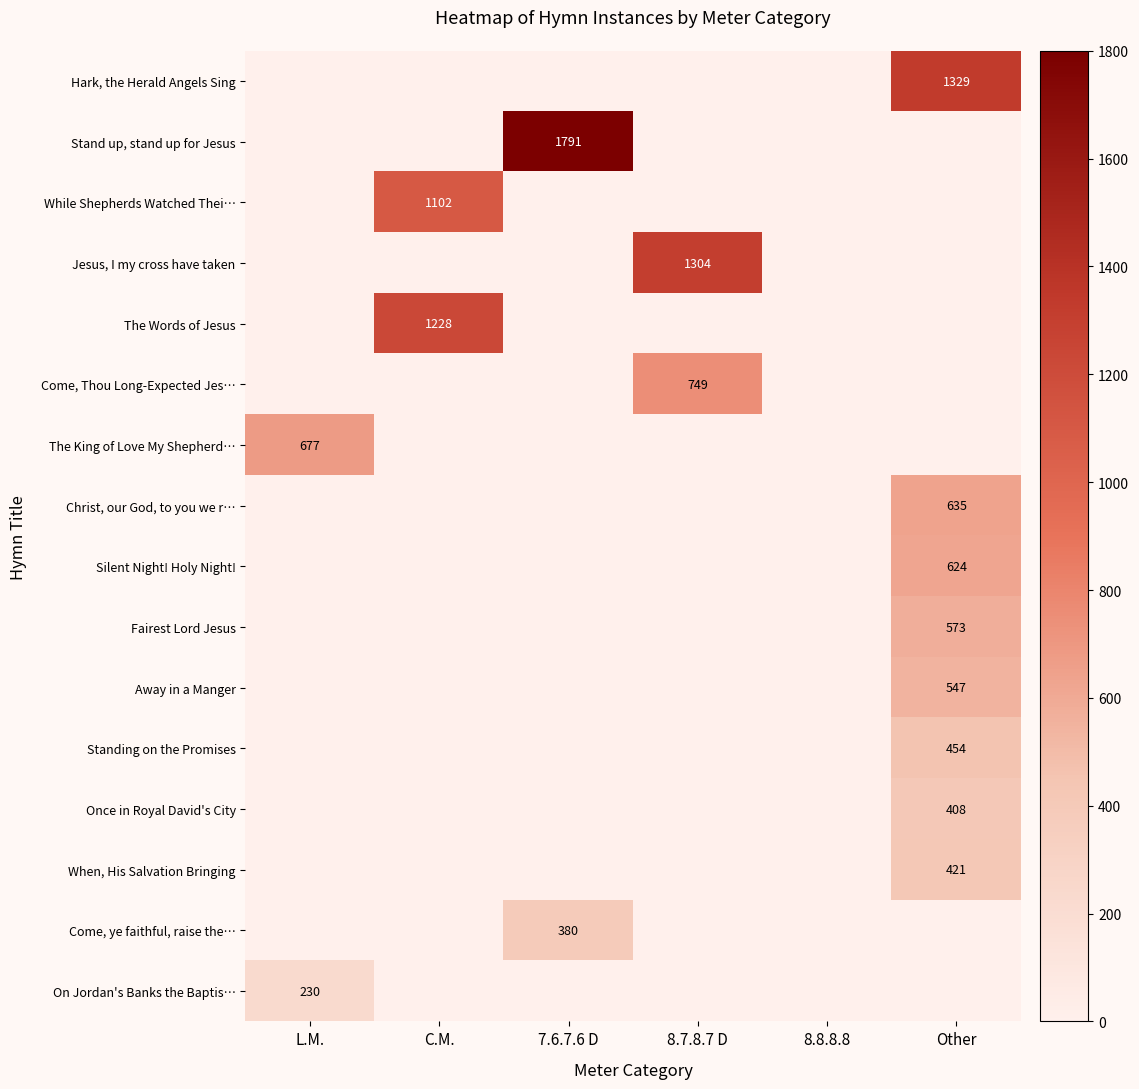

How many values in When, His Salvation Bringing are above zero?

1